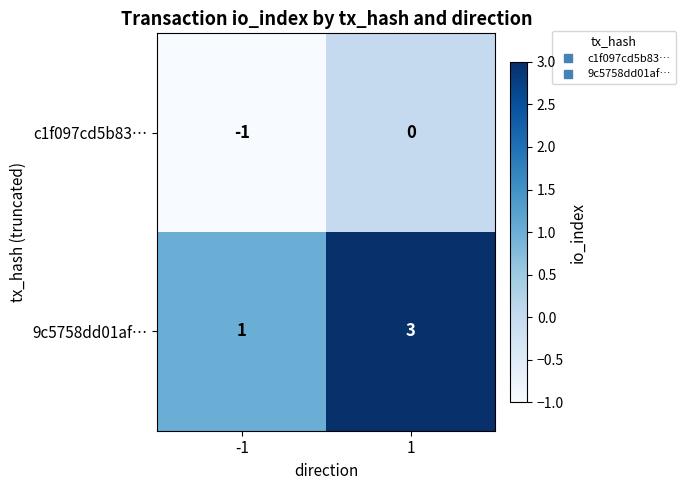

At -1, list the series in order from largest to smallest.

9c5758dd01af…, c1f097cd5b83…